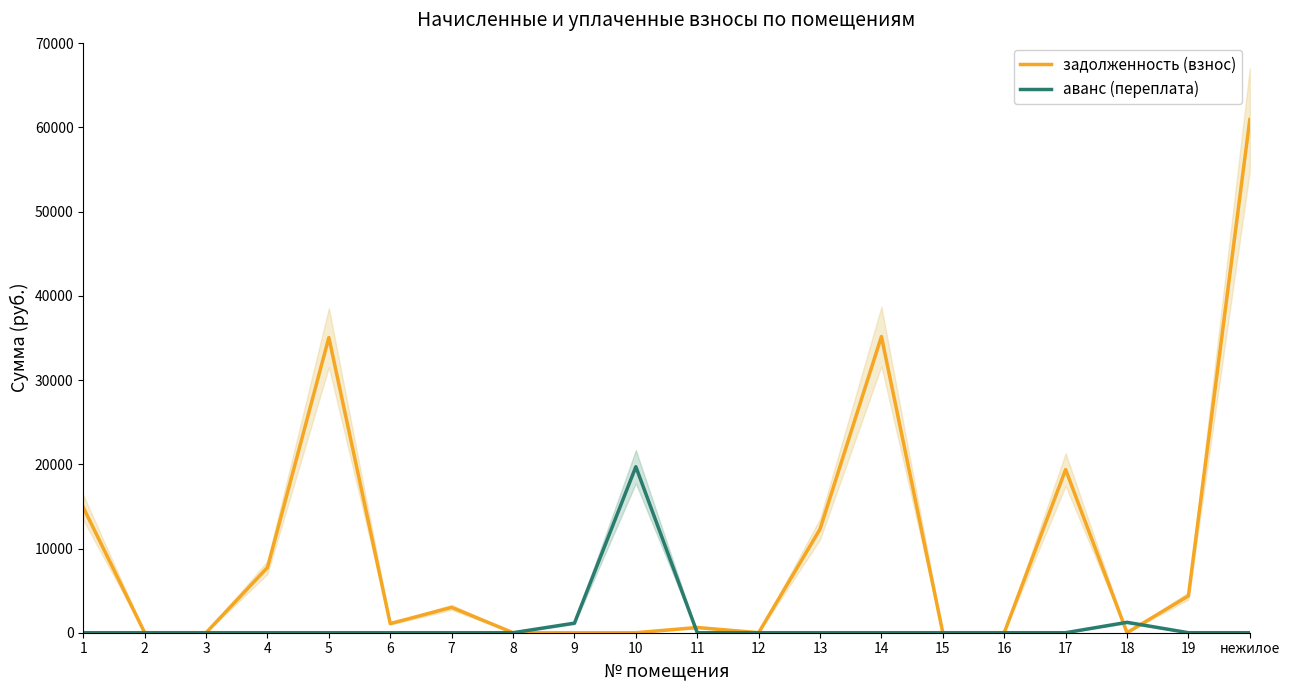

How many values in the аванс (переплата) series exceed 0?

3